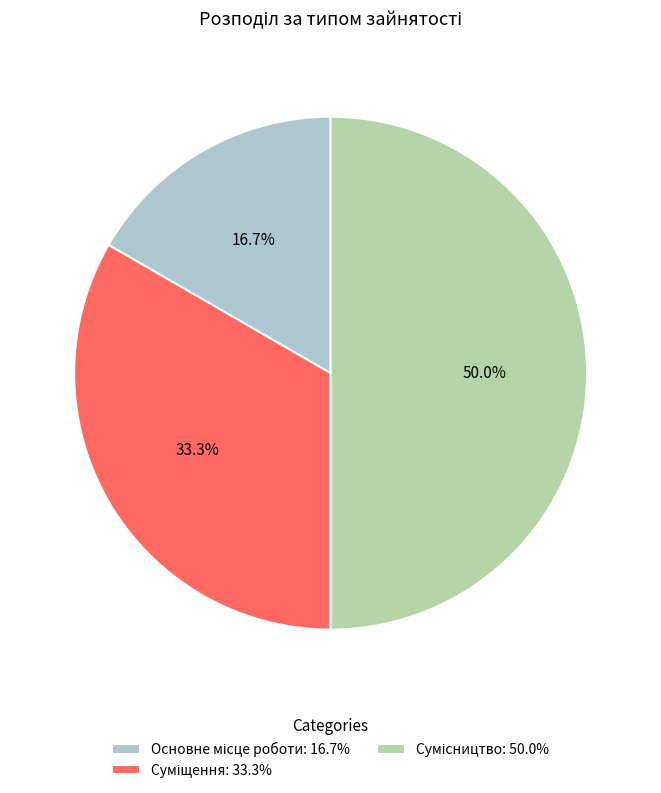

To the nearest percent, what percentage of the pie is Основне місце роботи?

17%